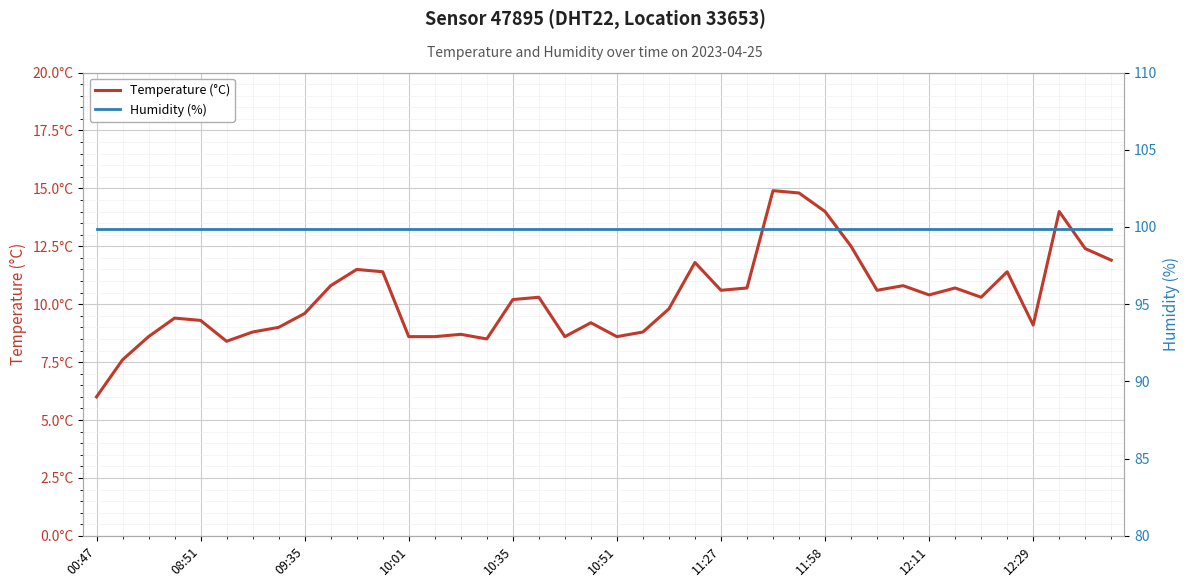

True or false: Temperature (°C) has more than 1 points higher than both neighbors.

True